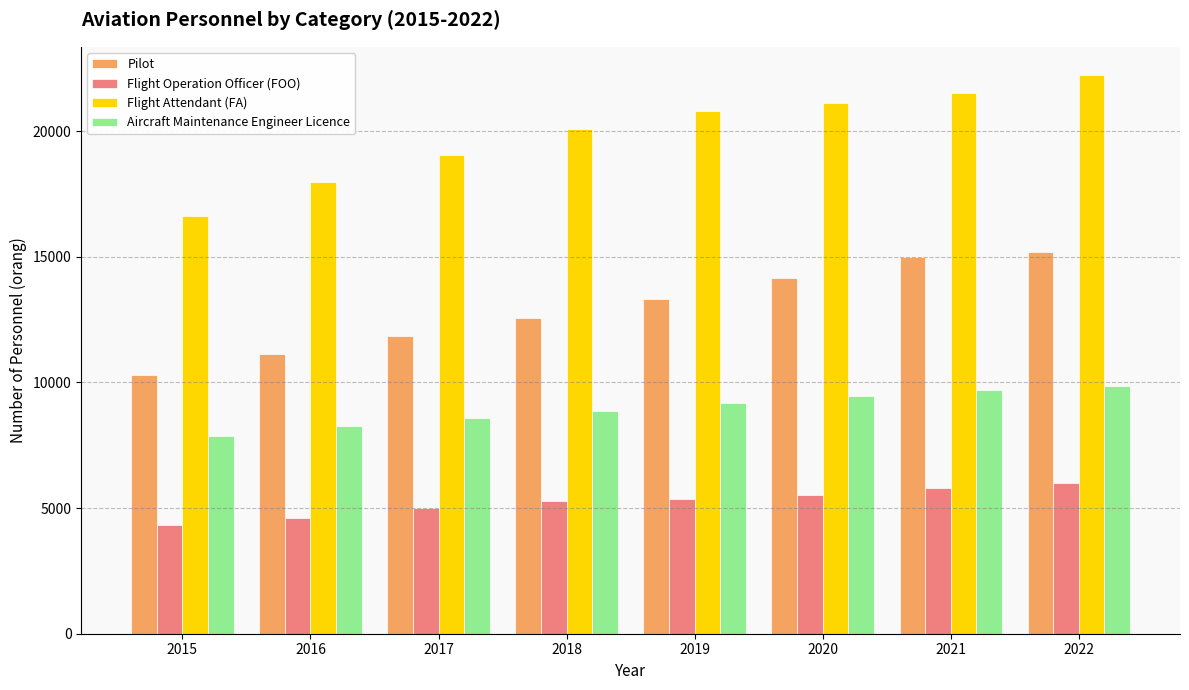

At which category is the sum across all series the highest?

2022